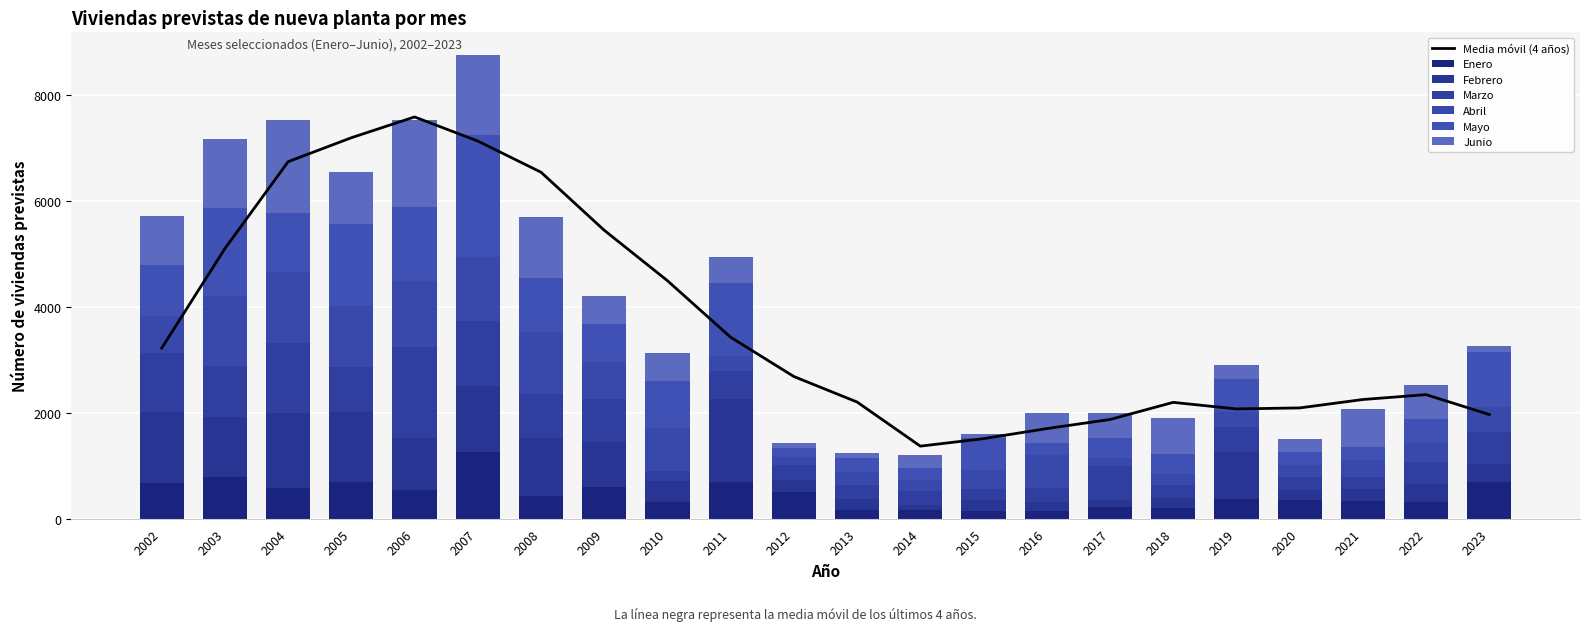

What is the value of the Enero bar at the 6th from the left?

1265